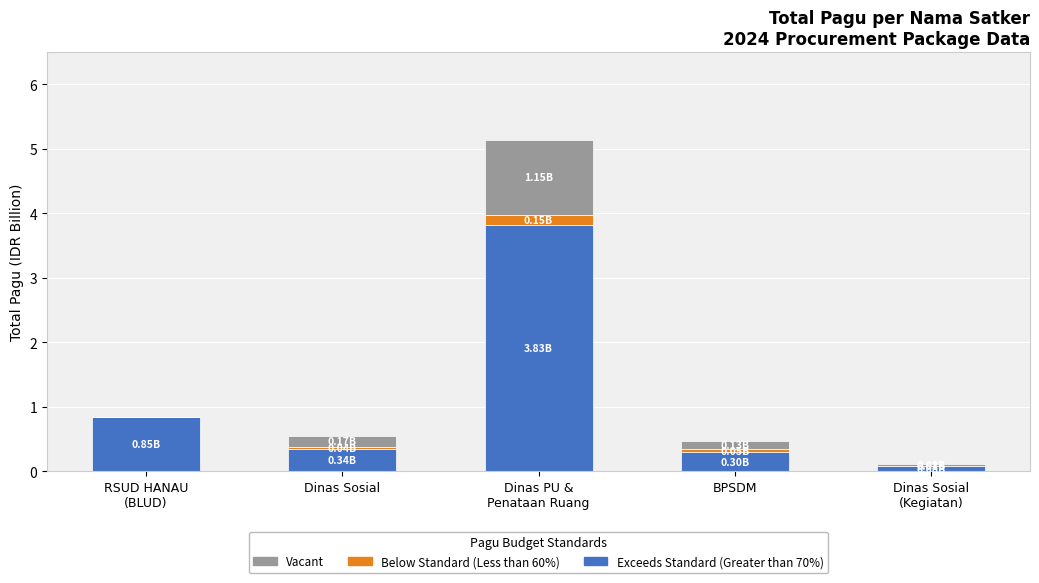

Are the bars grouped side by side (vs. stacked)?

No